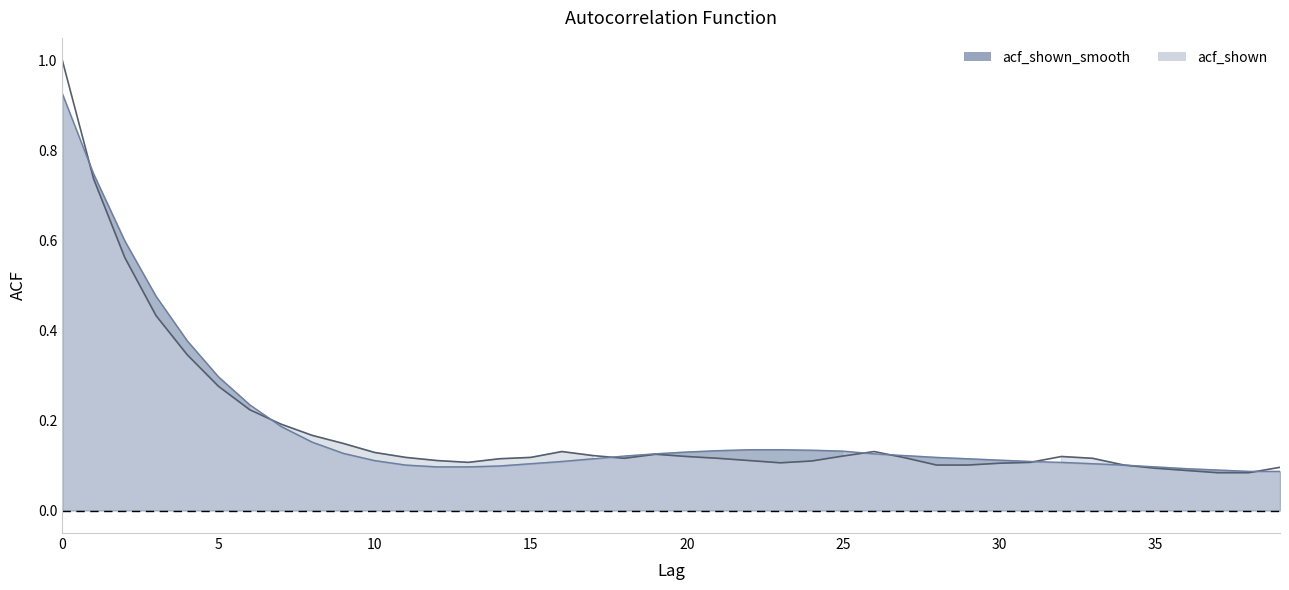

Is the value of acf_shown_smooth at 34 greater than the value of acf_shown at 11?

No